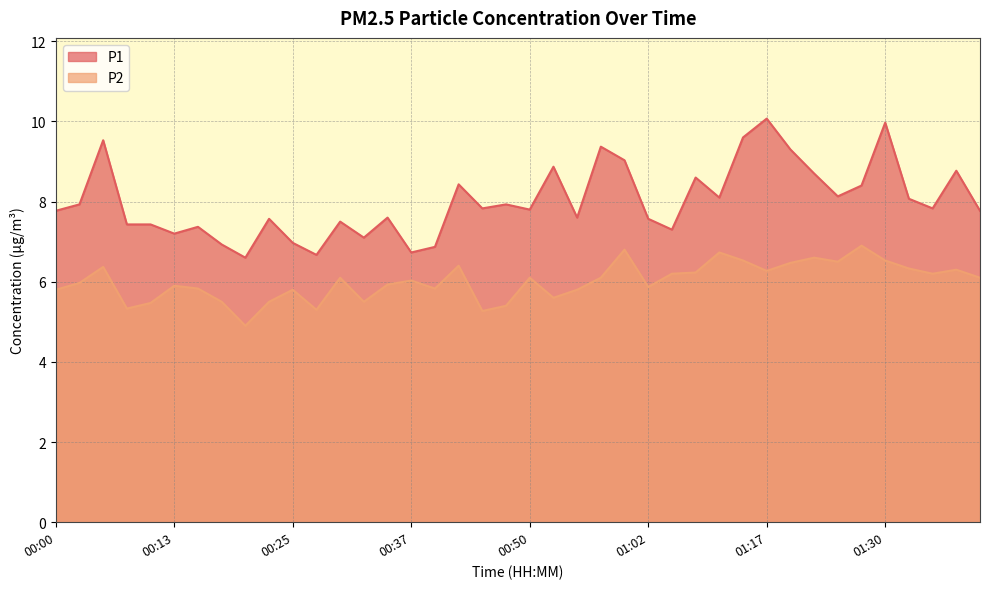

What is the sum of the P2 values at 00:42 and 01:09?

13.1